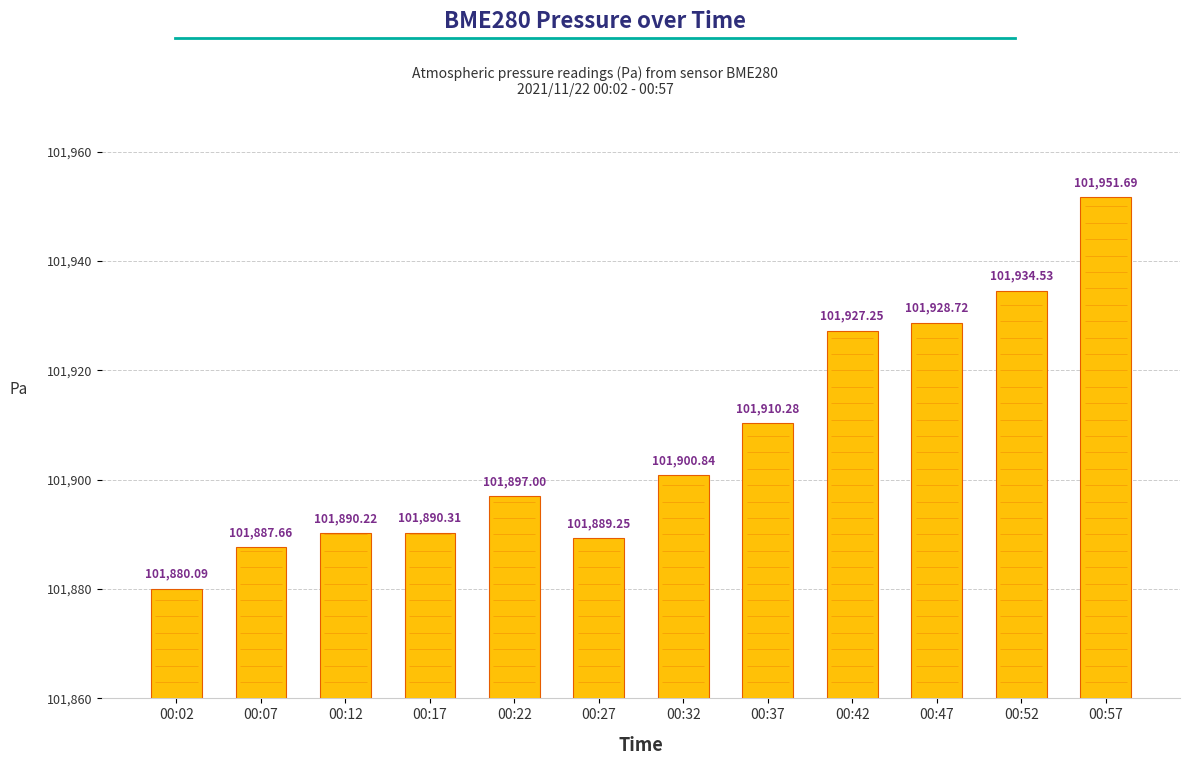

What is the approximate value at 00:52?

101934.5